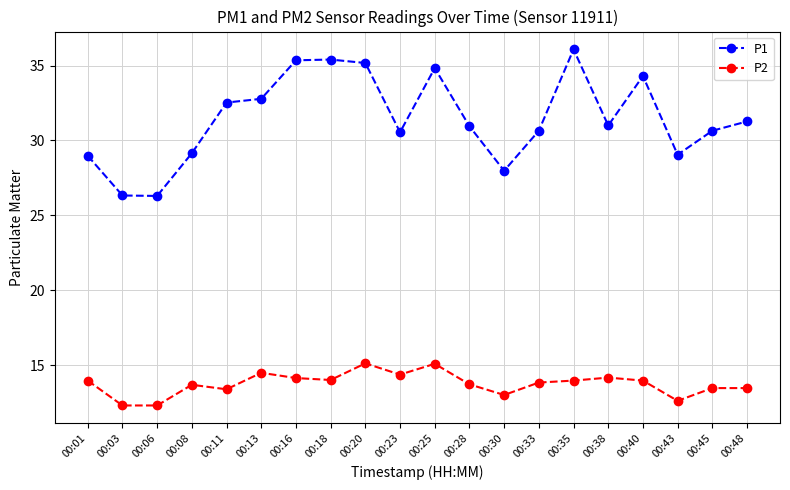

True or false: P1 has a value of 31.3 at 00:48.

True